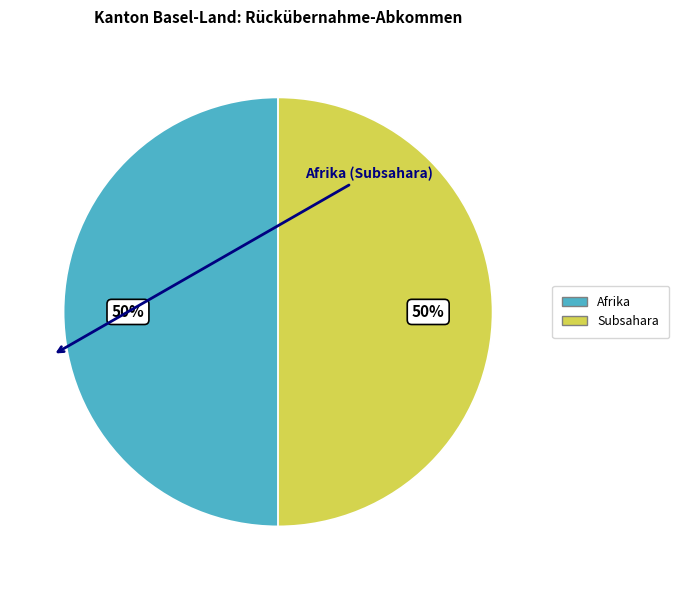

Which slice is the largest?

Afrika